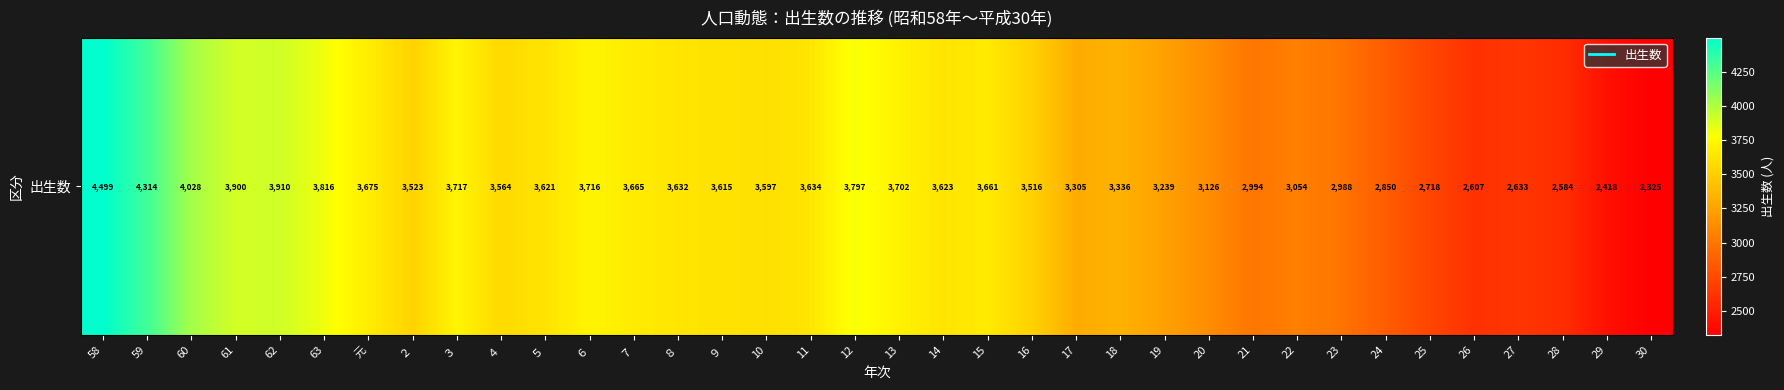

How many distinct data groups are displayed?

1